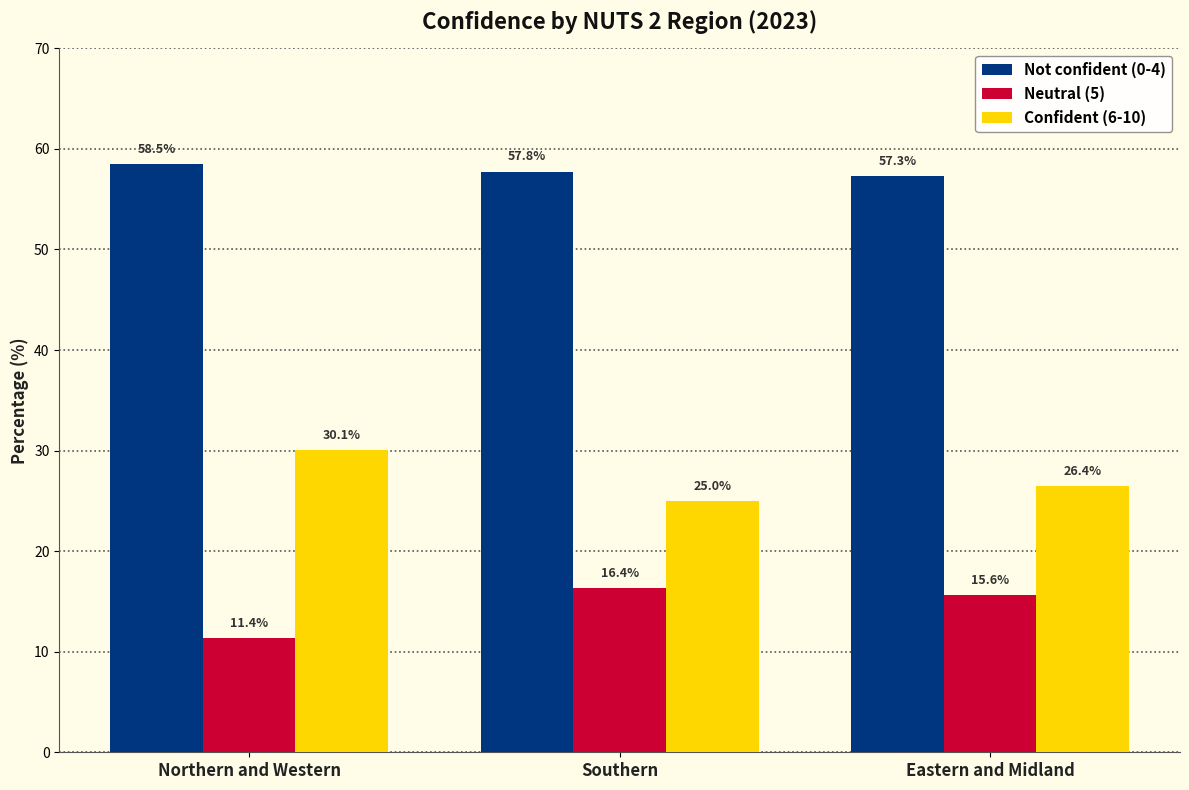

What is the lowest value of the Not confident (0-4) series?

57.3